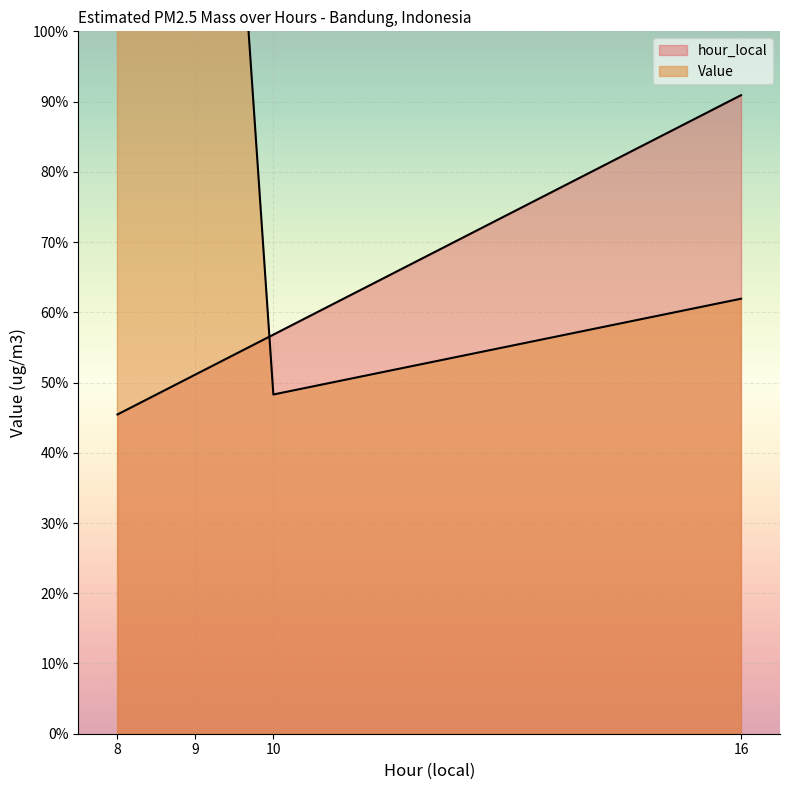

The Value series shows 37.1 at 9. True or false?

True